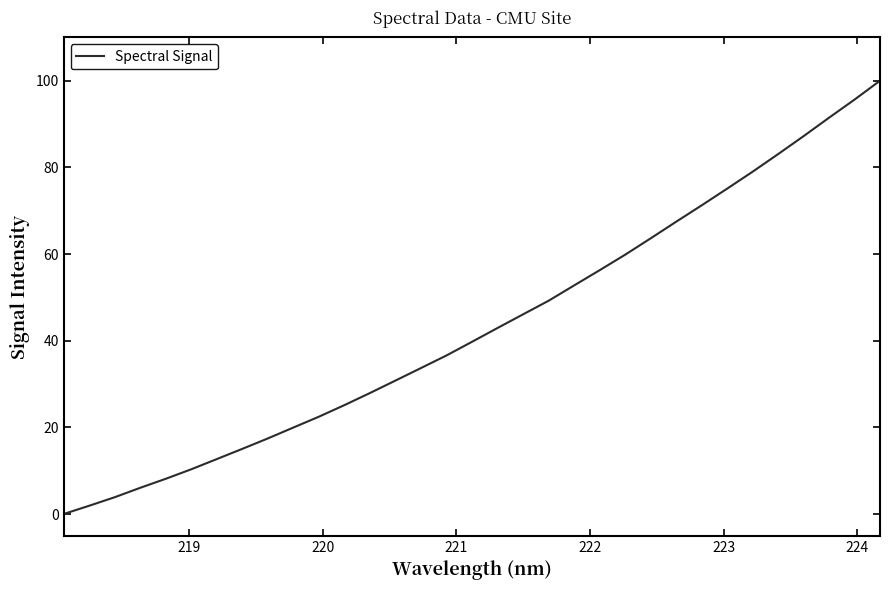

What is the maximum value shown in the chart?

100.0